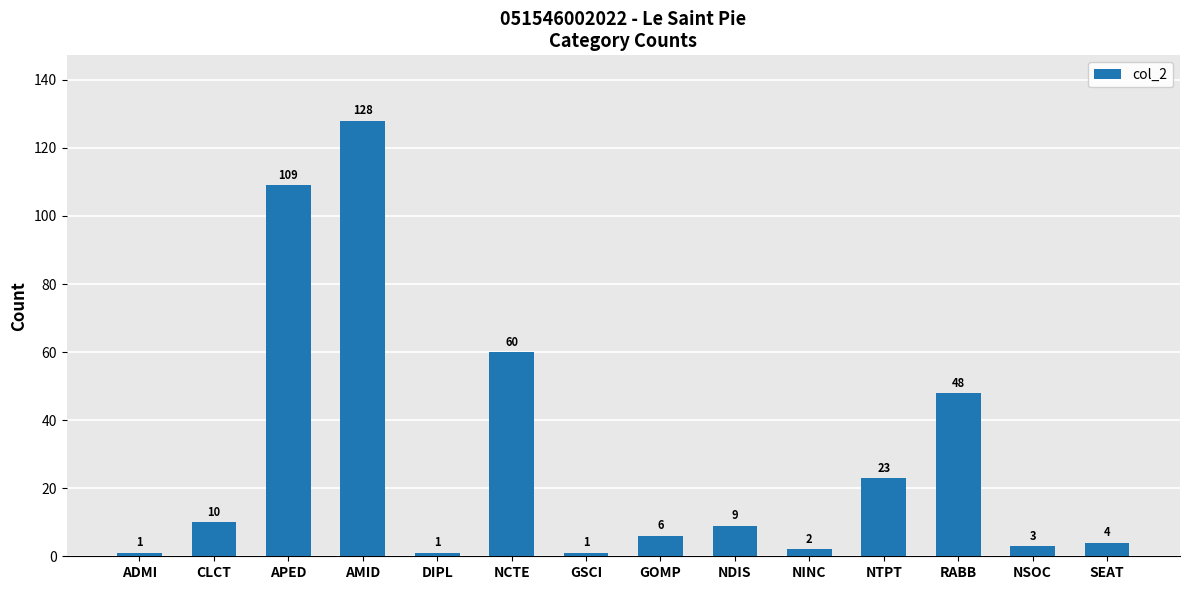

Reading right to left, transcribe all the data shown in this chart.

SEAT=4	NSOC=3	RABB=48	NTPT=23	NINC=2	NDIS=9	GOMP=6	GSCI=1	NCTE=60	DIPL=1	AMID=128	APED=109	CLCT=10	ADMI=1